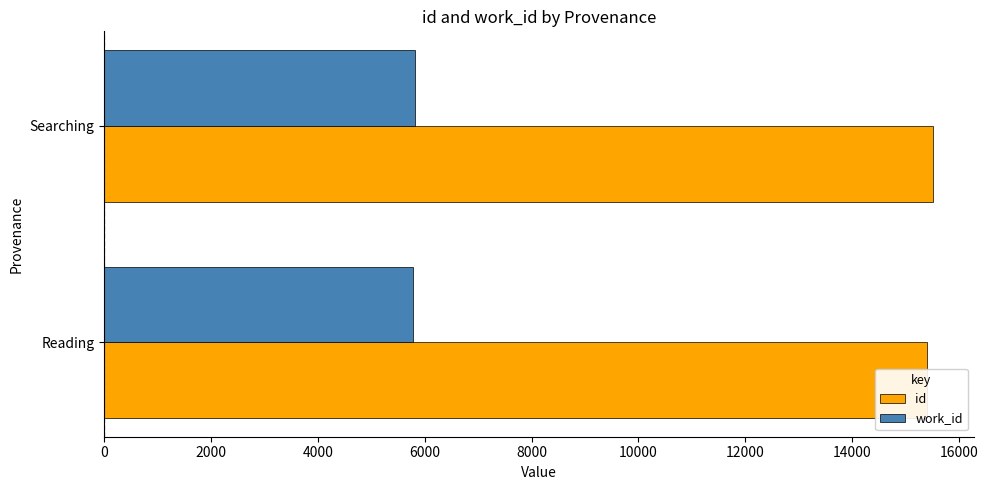

What is the sum of the work_id values at Searching and Reading?

11588